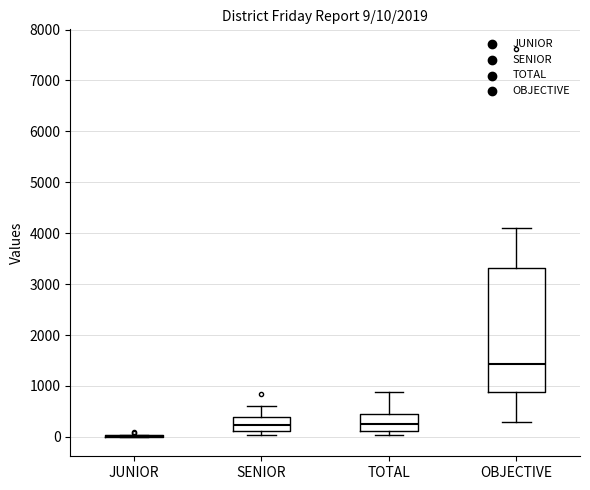

Comparing the boxes themselves (not the whiskers), which one is the tallest?

OBJECTIVE